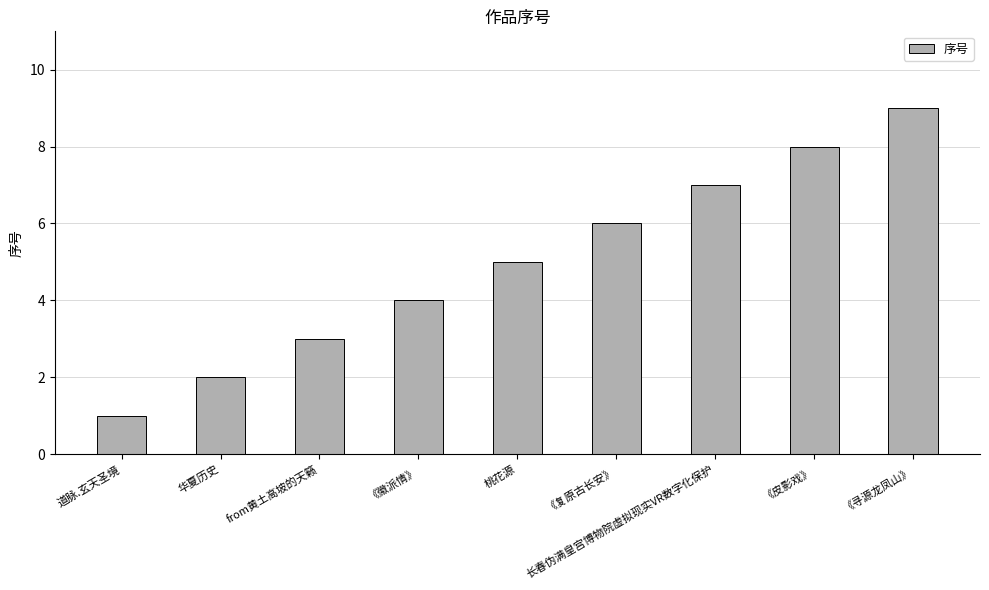

Reading left to right, transcribe all the data shown in this chart.

道脉.玄天圣境=1	华夏历史=2	from黄土高坡的天籁=3	《徽派情》=4	桃花源=5	《复原古长安》=6	长春伪满皇宫博物院虚拟现实VR数字化保护=7	《皮影戏》=8	《寻源龙凤山》=9